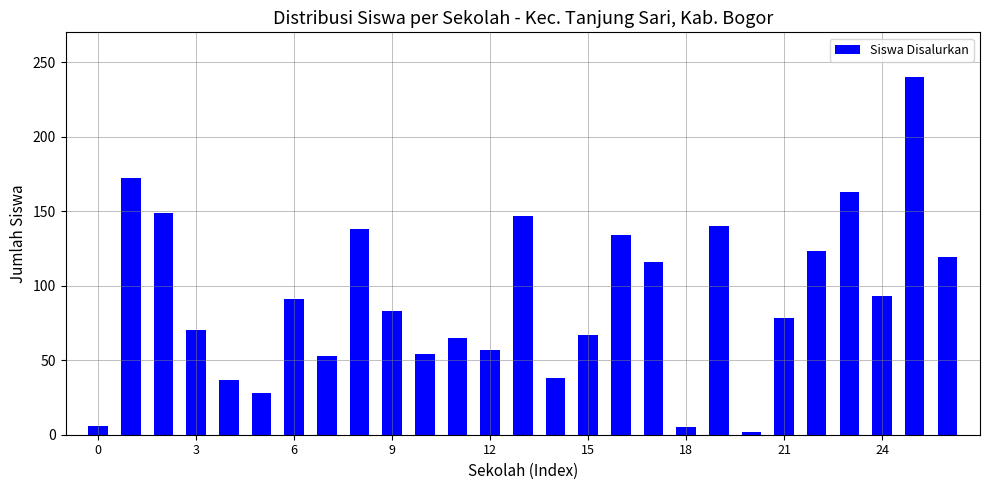

What is the difference between the maximum and minimum values?

238